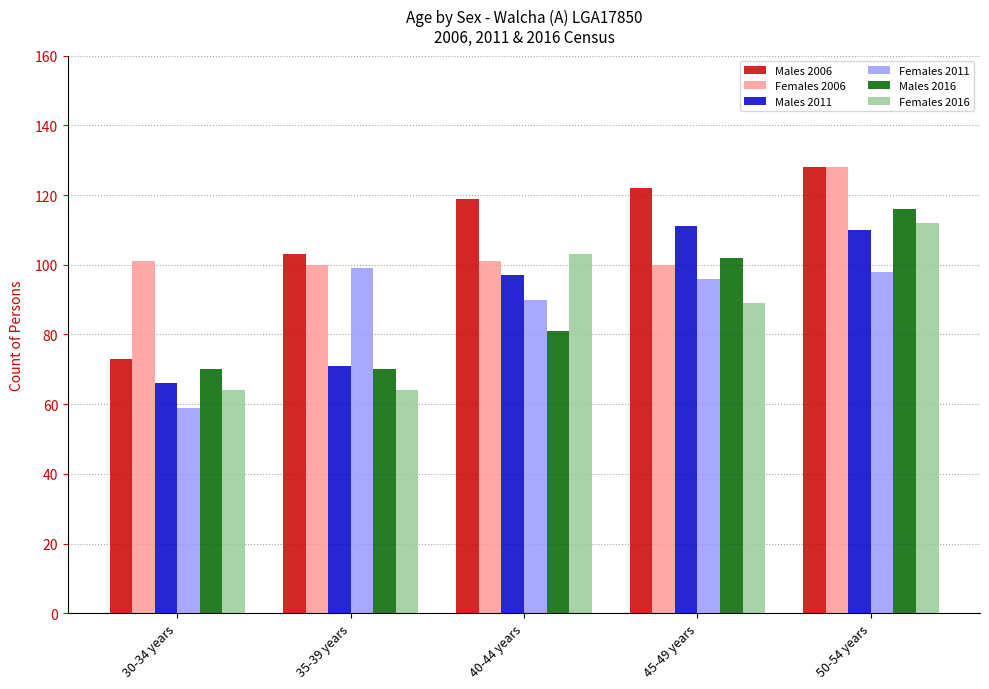

Reading left to right, transcribe all the data shown in this chart.

Males 2006: 73	103	119	122	128
Females 2006: 101	100	101	100	128
Males 2011: 66	71	97	111	110
Females 2011: 59	99	90	96	98
Males 2016: 70	70	81	102	116
Females 2016: 64	64	103	89	112